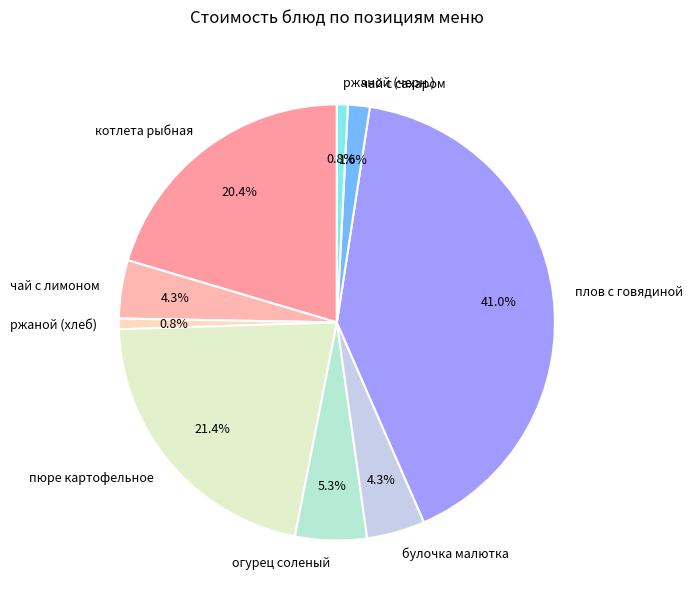

How much of the chart is everything except ржаной (хлеб)?

99.2%